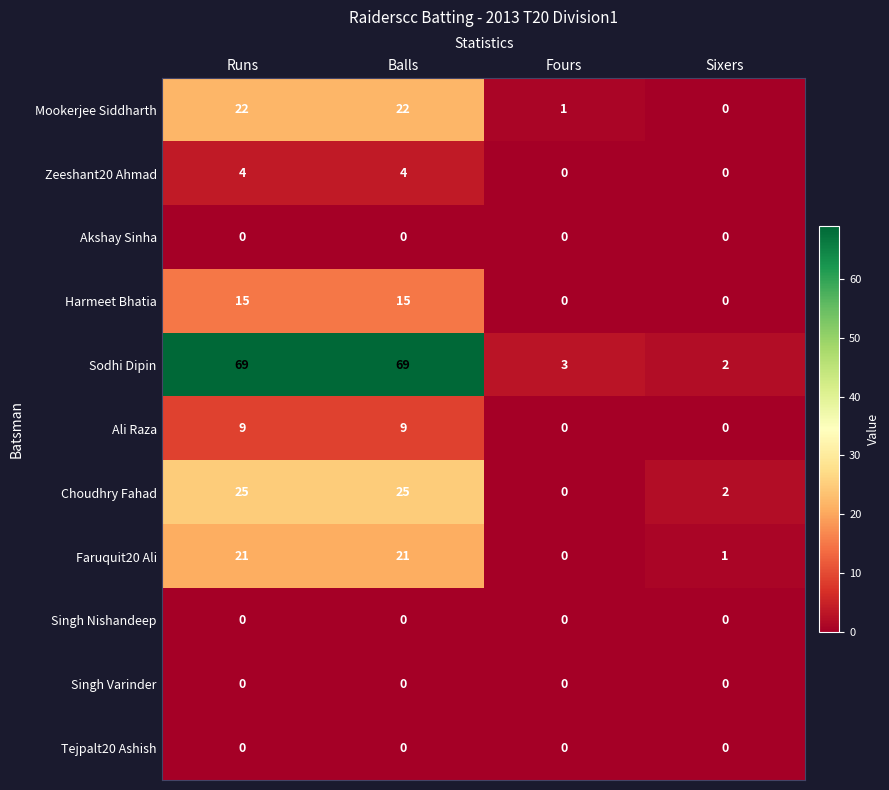

What is the total value across all series at Fours?

4